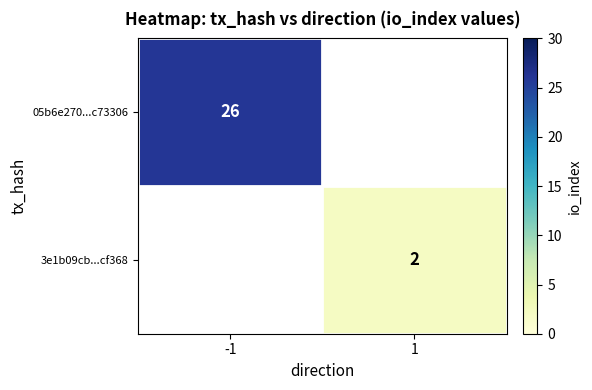

The 3e1b09cb...cf368 series shows 2 at 1. True or false?

True